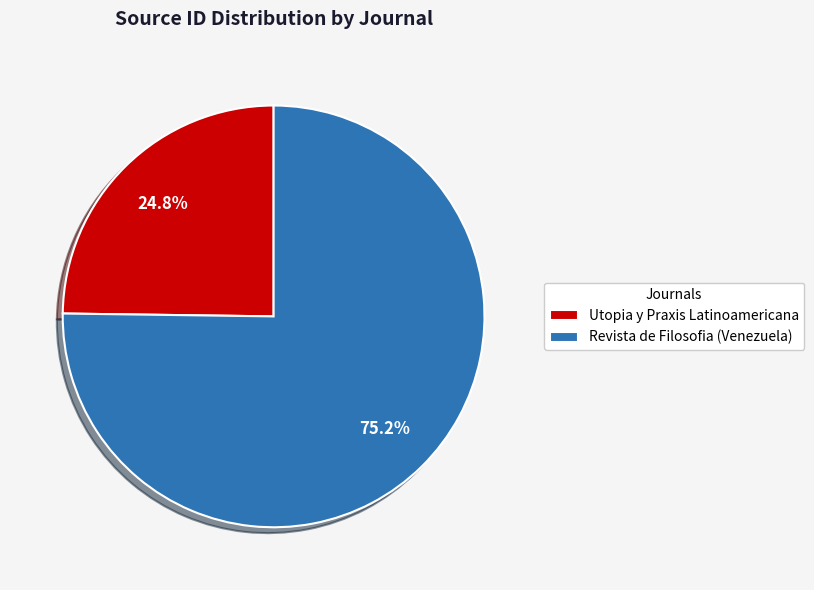

How many segments does this pie chart have?

2